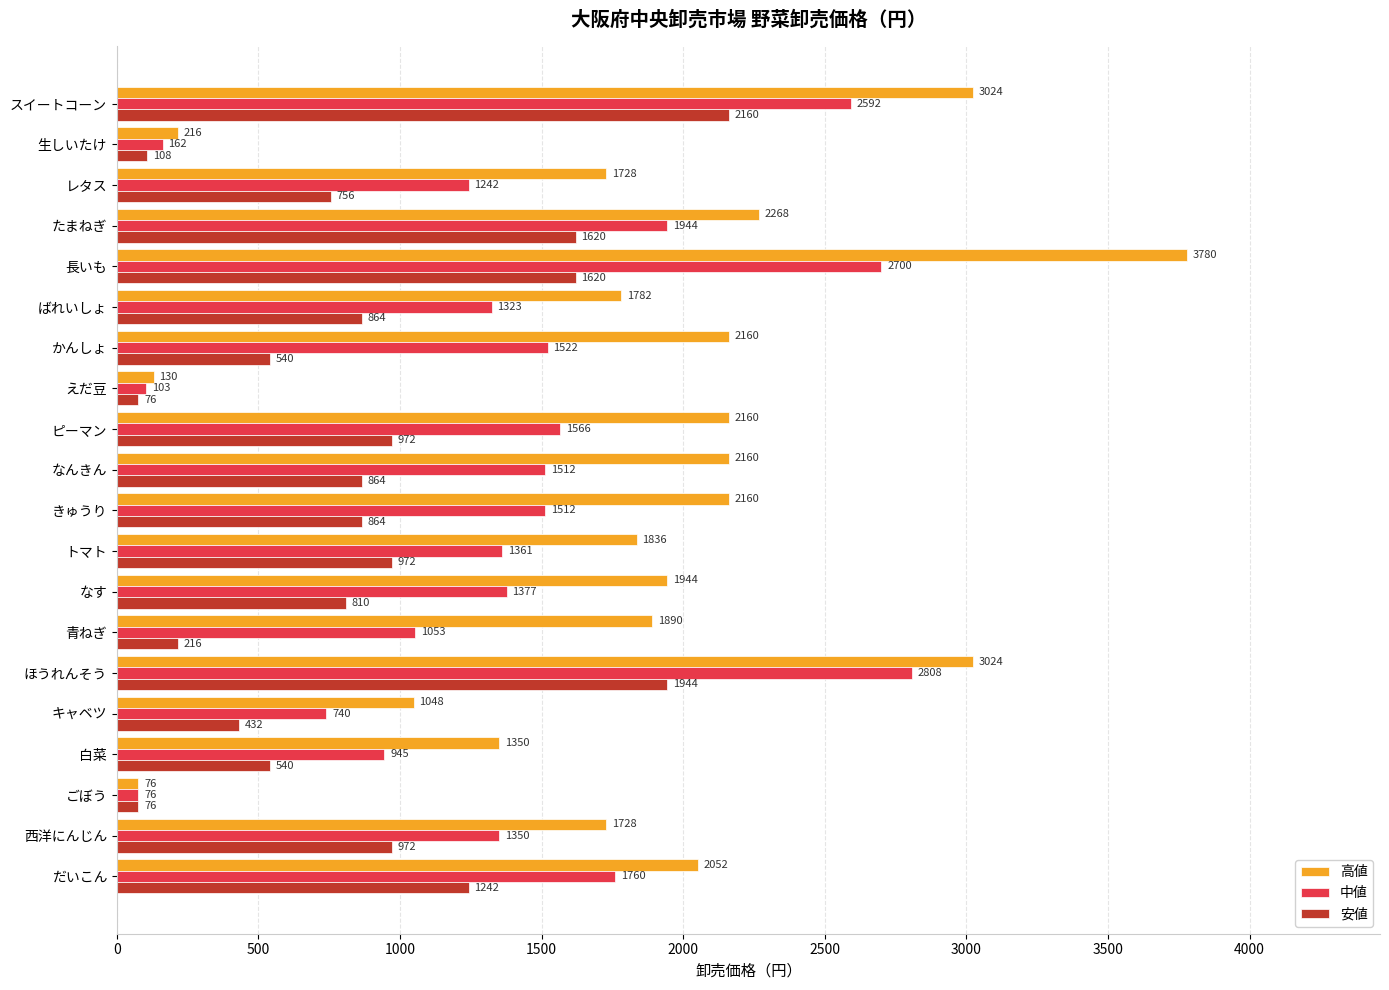

What is the sum of all 安値 values?

17648